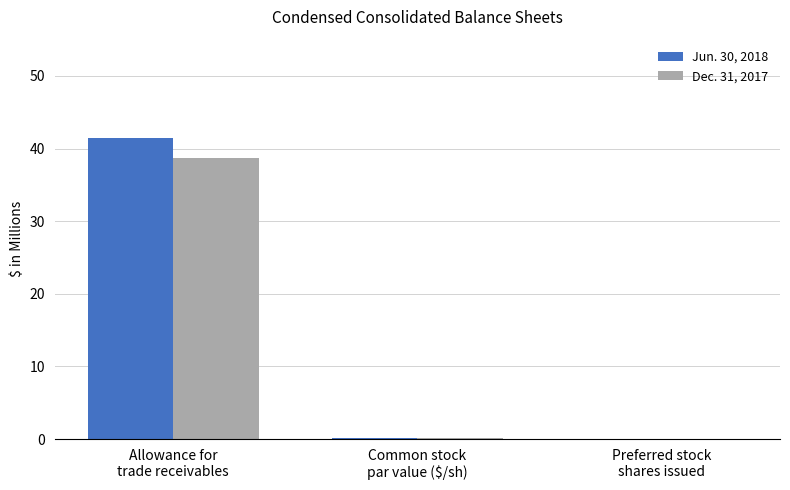

Are the bars grouped side by side (vs. stacked)?

Yes